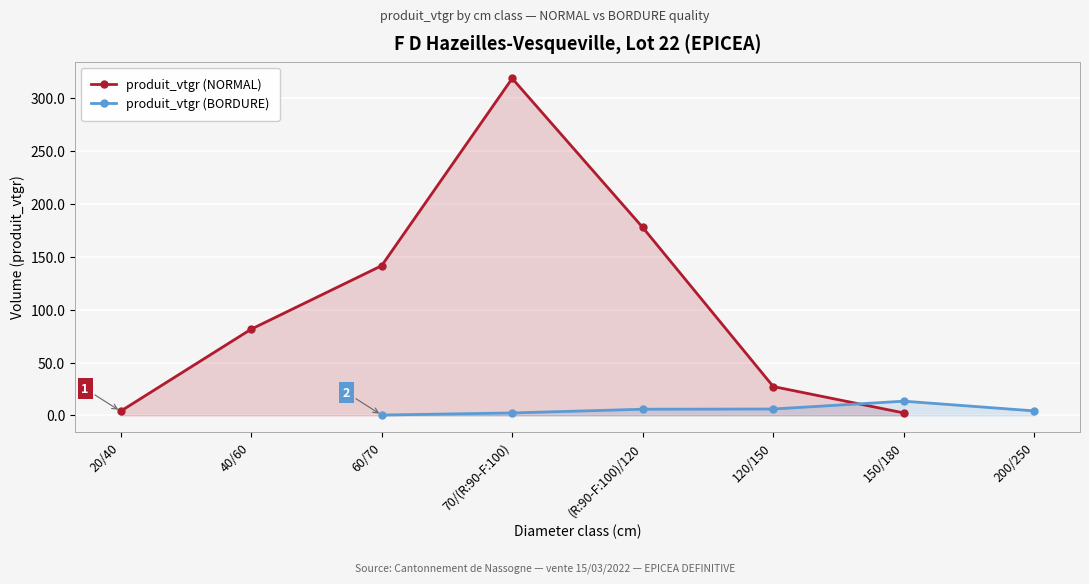

What is the average value?

107.7